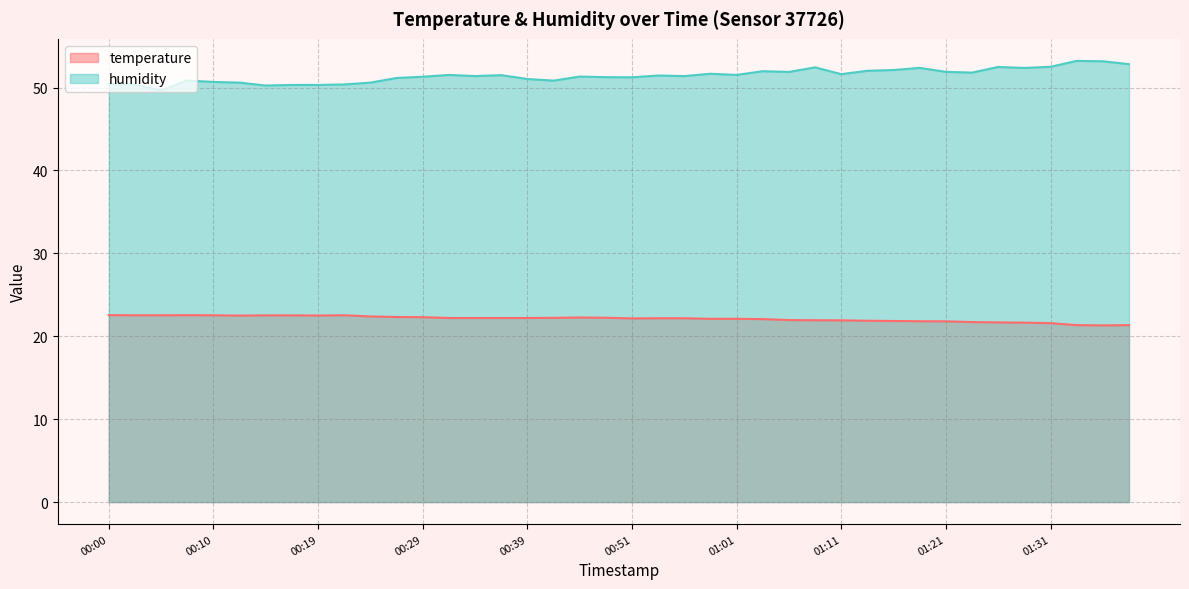

What is the difference between the second highest and minimum values in the humidity series?

3.5